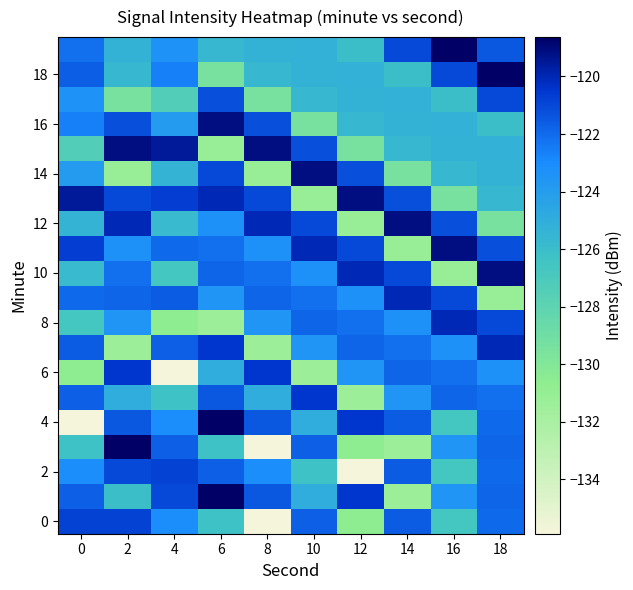

Which has a higher value, 6 or 12?

6